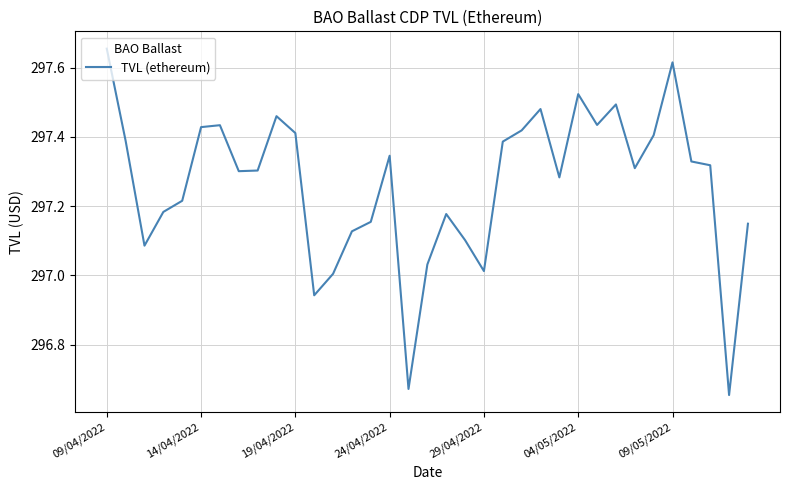

What is the difference between the maximum and minimum values?

1.0